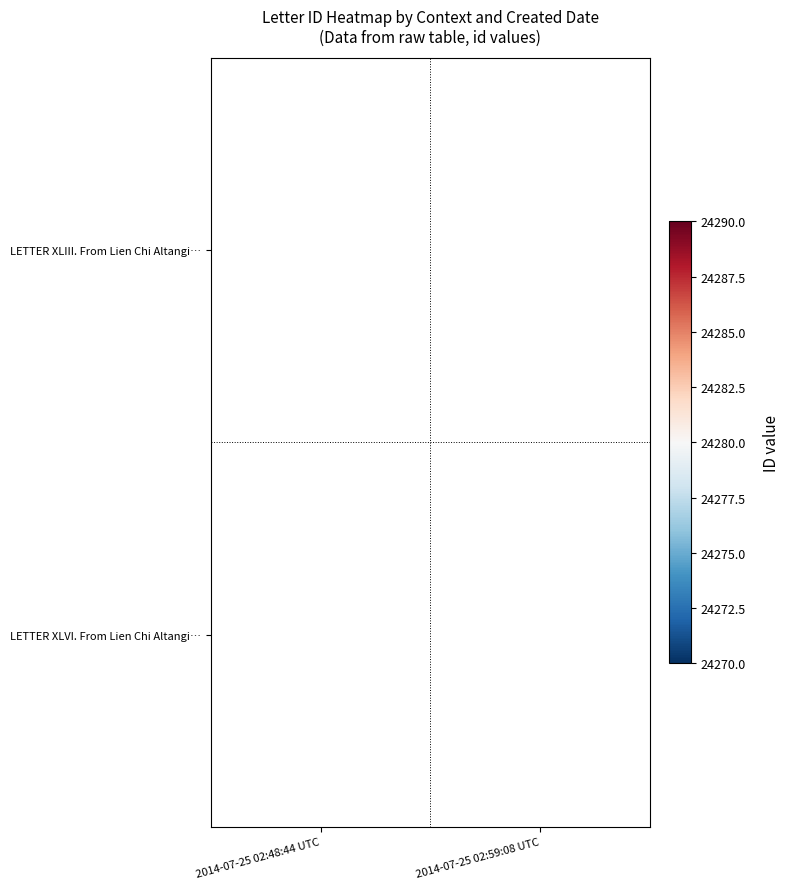

Is the value of LETTER XLIII. From Lien Chi Altangi… at 2014-07-25 02:48:44 UTC greater than the value of LETTER XLVI. From Lien Chi Altangi… at 2014-07-25 02:59:08 UTC?

No